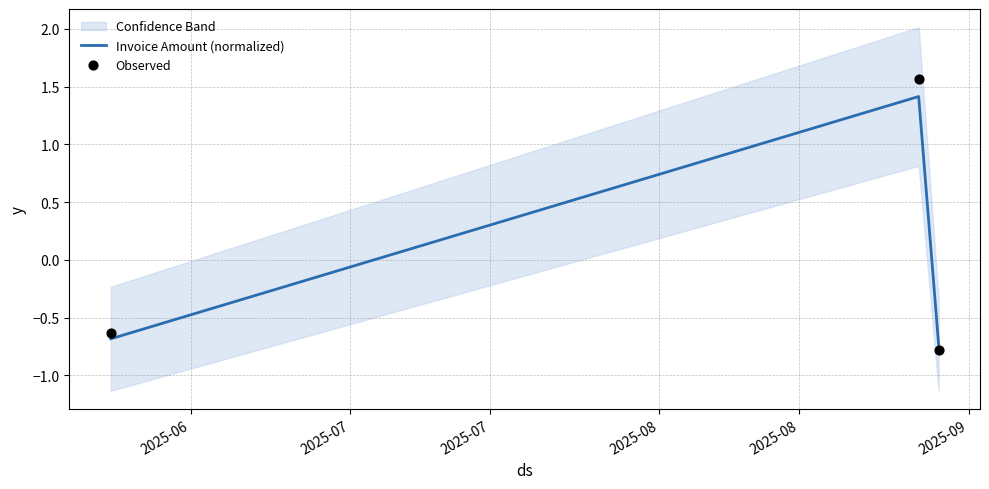

At how many categories does at least one series exceed 0?

1